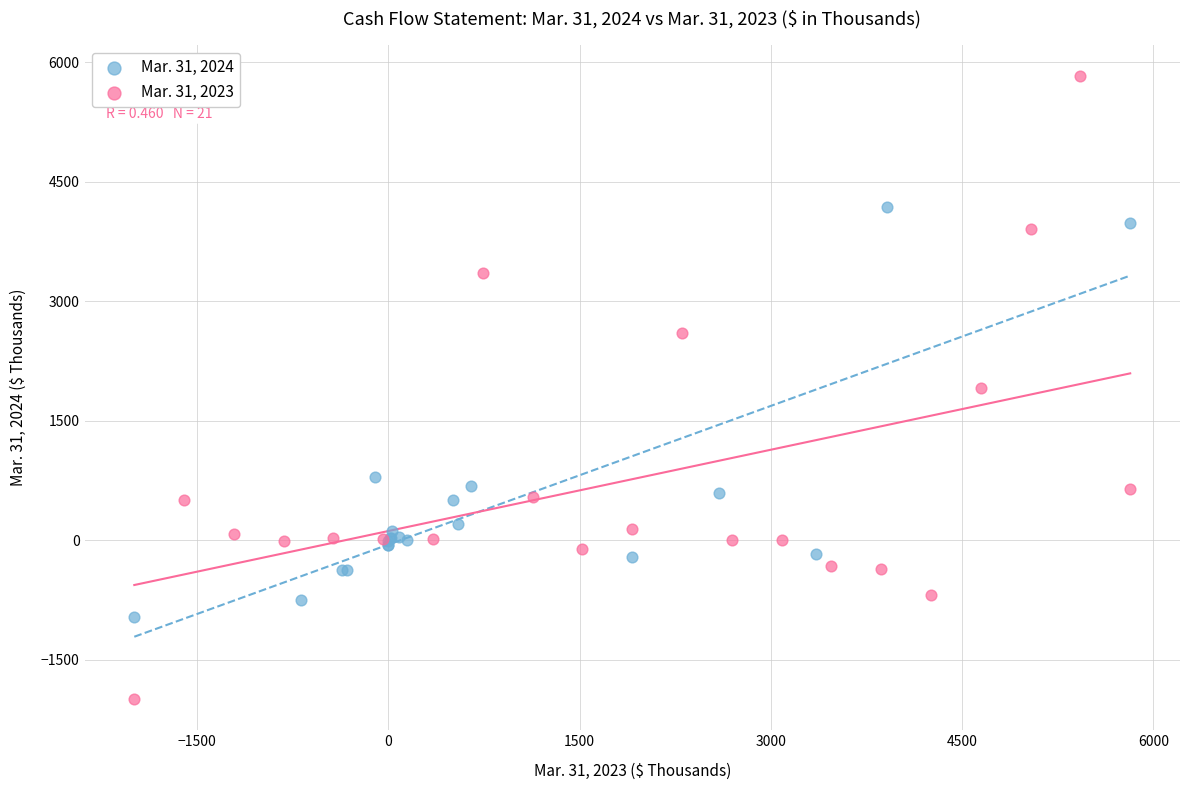

Which series reaches the minimum Y coordinate?

Mar. 31, 2023